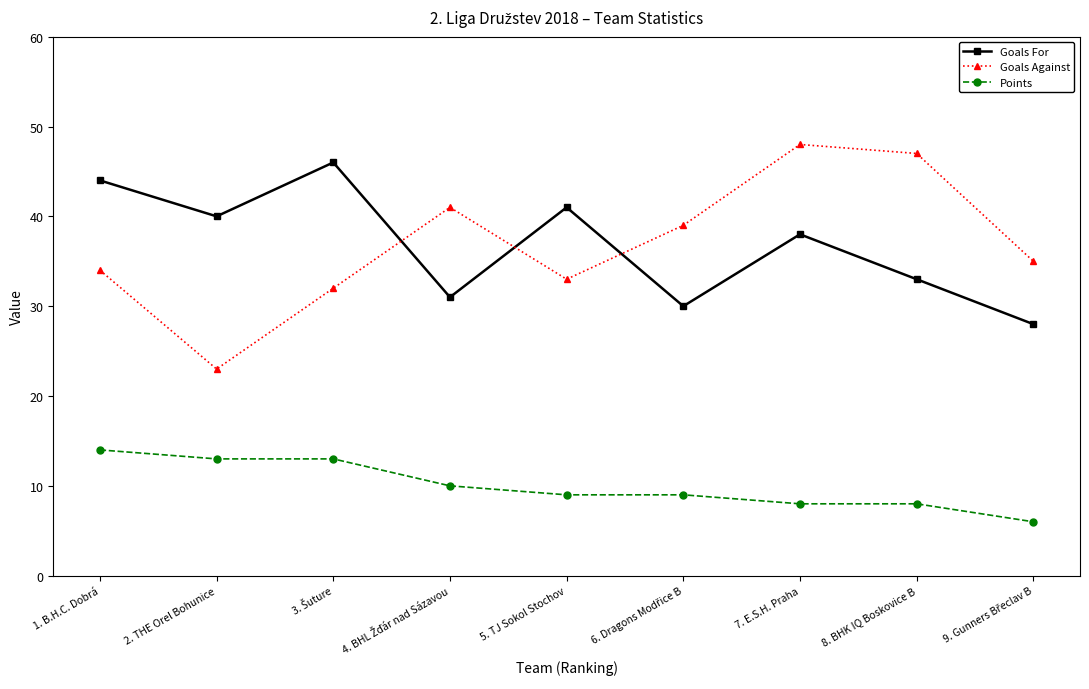

Is it true that Points equals 13 at 2. THE Orel Bohunice?

True